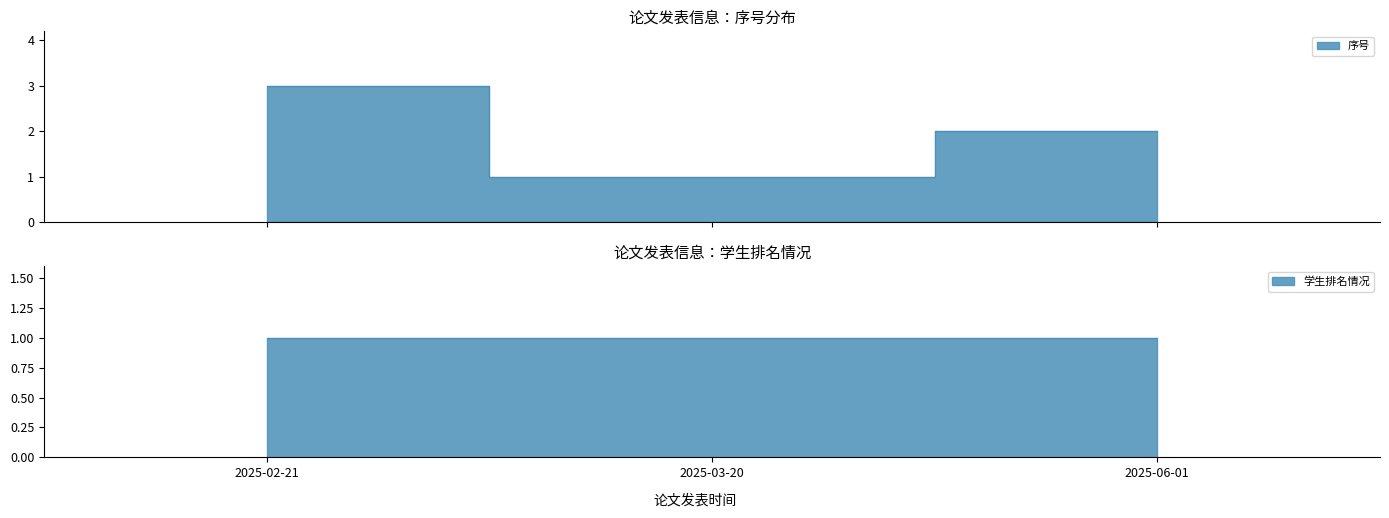

Which has a higher value, 2025-02-21 or 2025-06-01?

2025-02-21